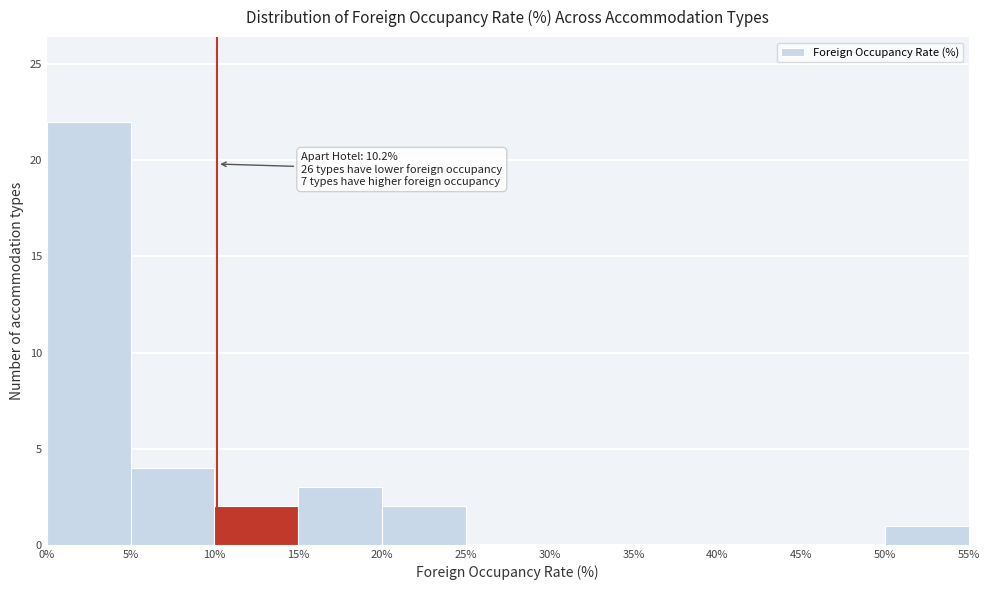

Which range on the x-axis has the tallest bar?

0% to 5%